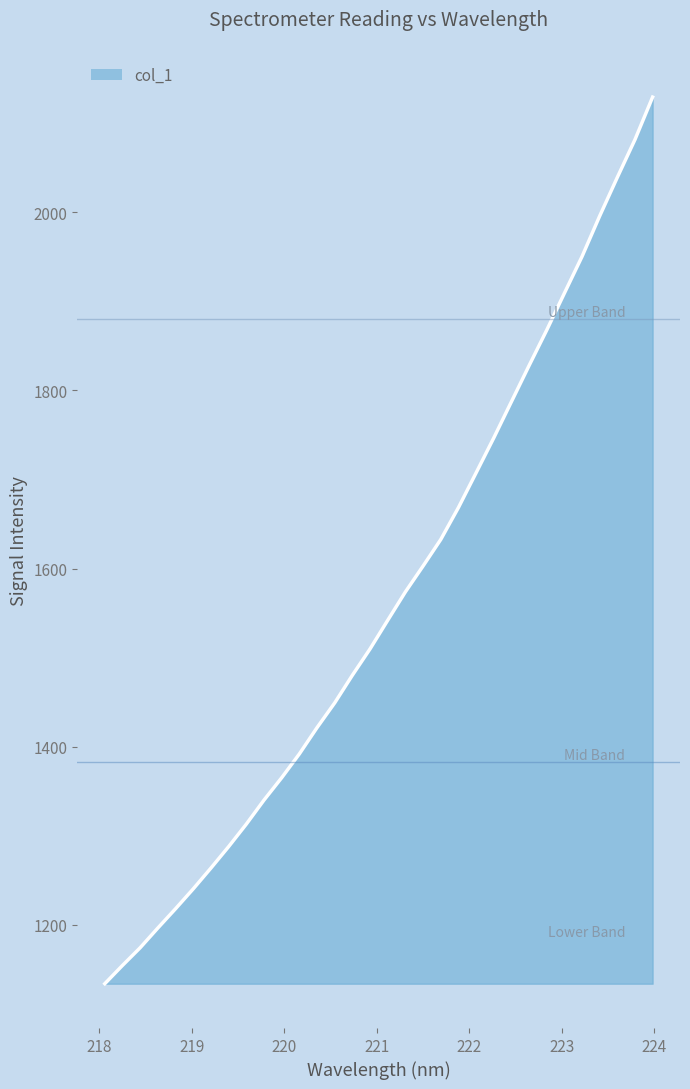

Does the chart have visible grid lines?

No